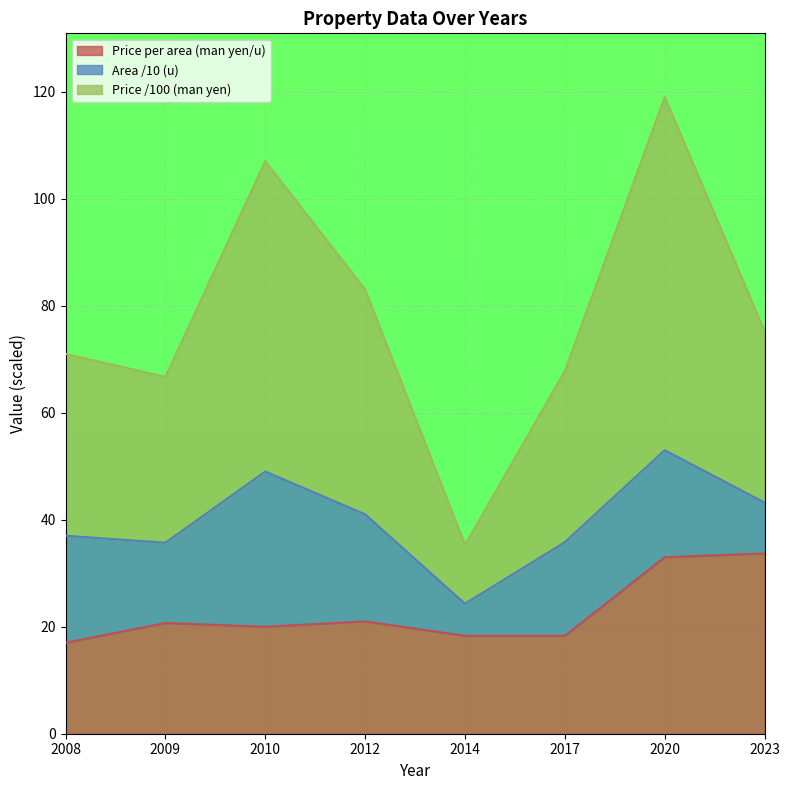

True or false: Price (man yen) and Price per area (man yen/u) cross at least once.

False